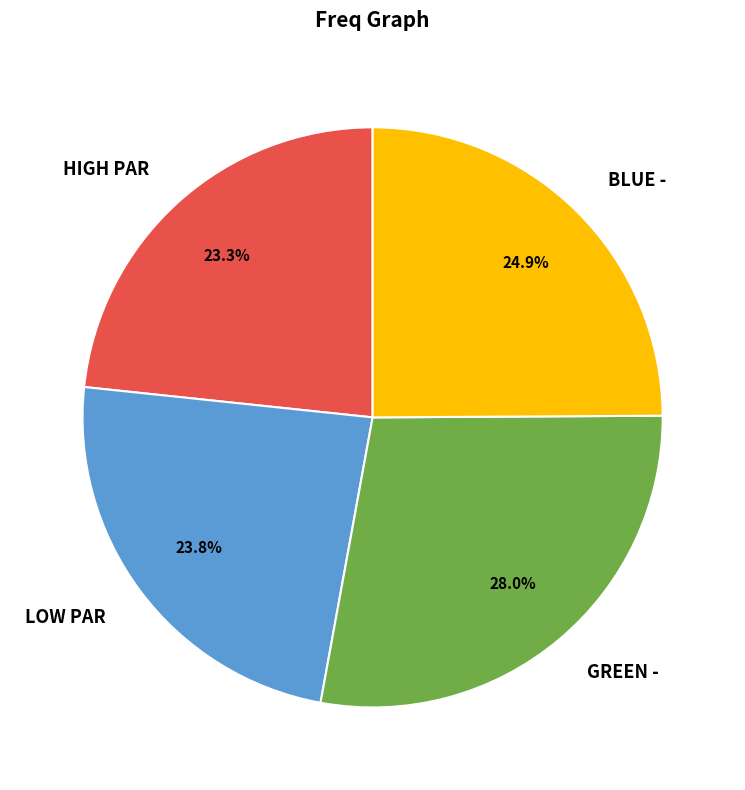

Is it true that HIGH PAR is 31% of the pie?

False